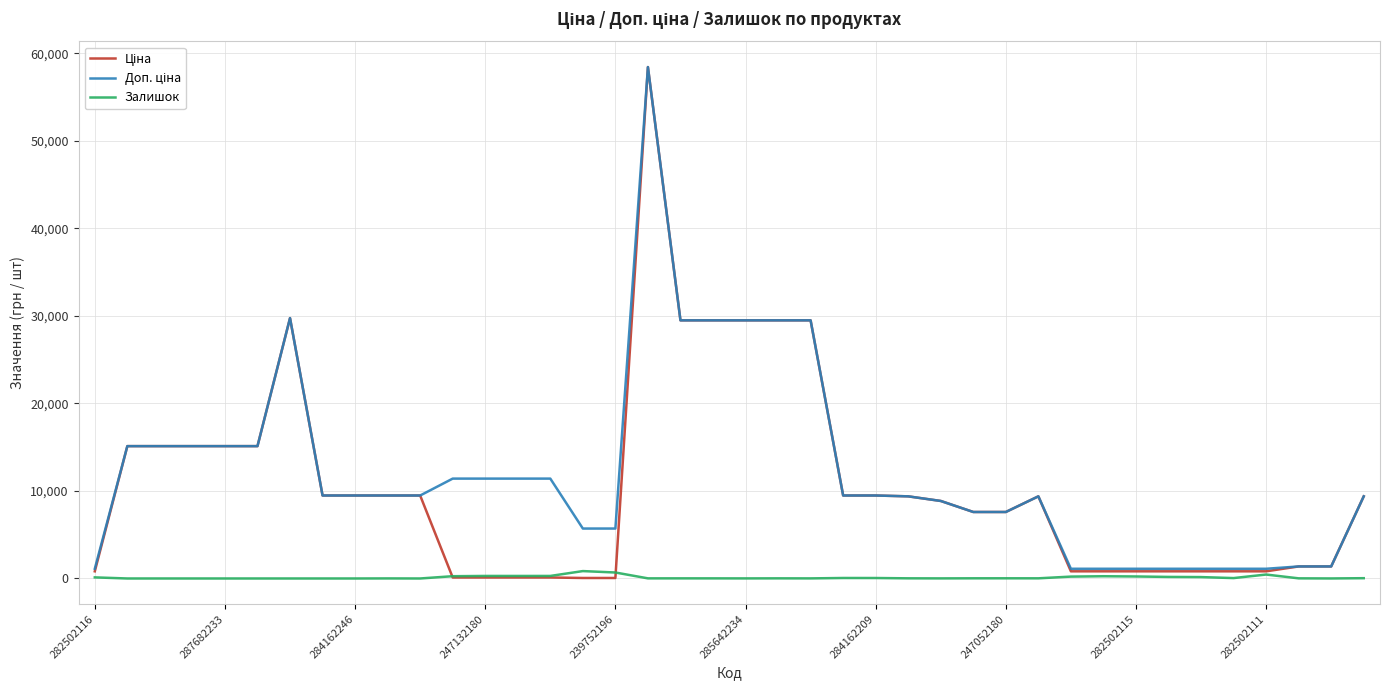

Where is the first local minimum for Залишок?

10